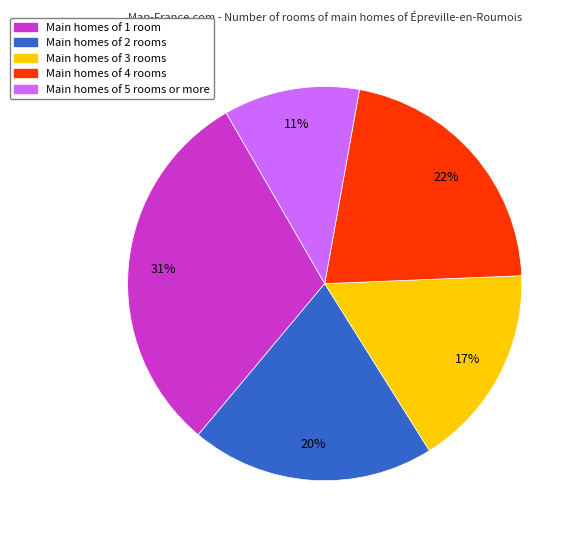

To the nearest percent, what is the average slice percentage?

20%